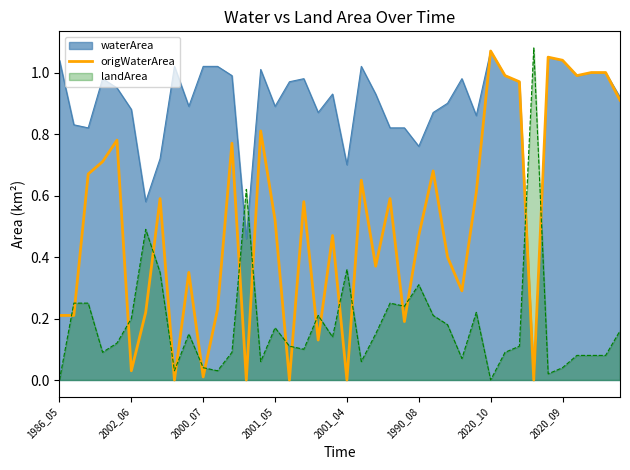

How many lines are shown in the chart?

3